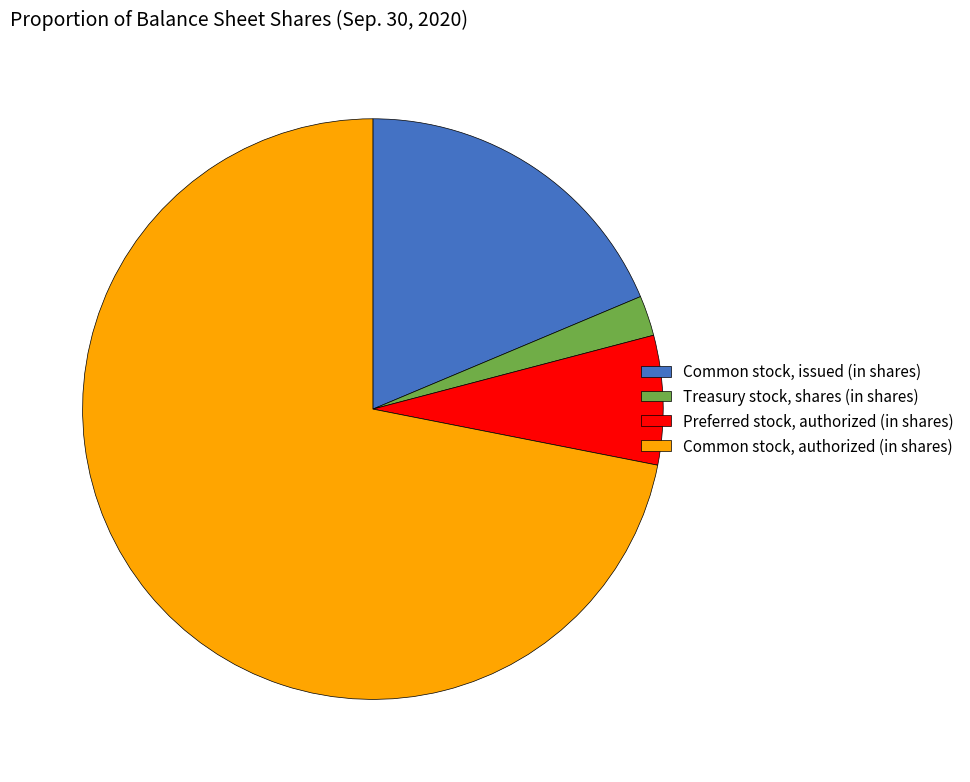

The Common stock, issued (in shares) slice represents 19% of the pie. True or false?

True